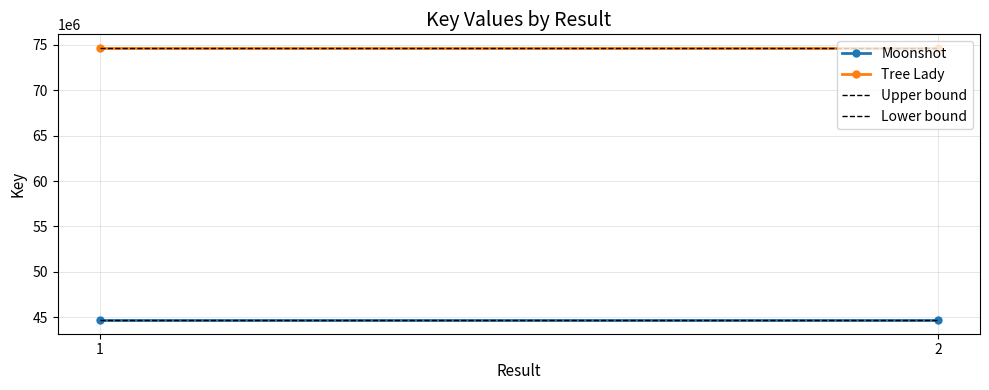

At which label does Lower bound reach its peak?

1